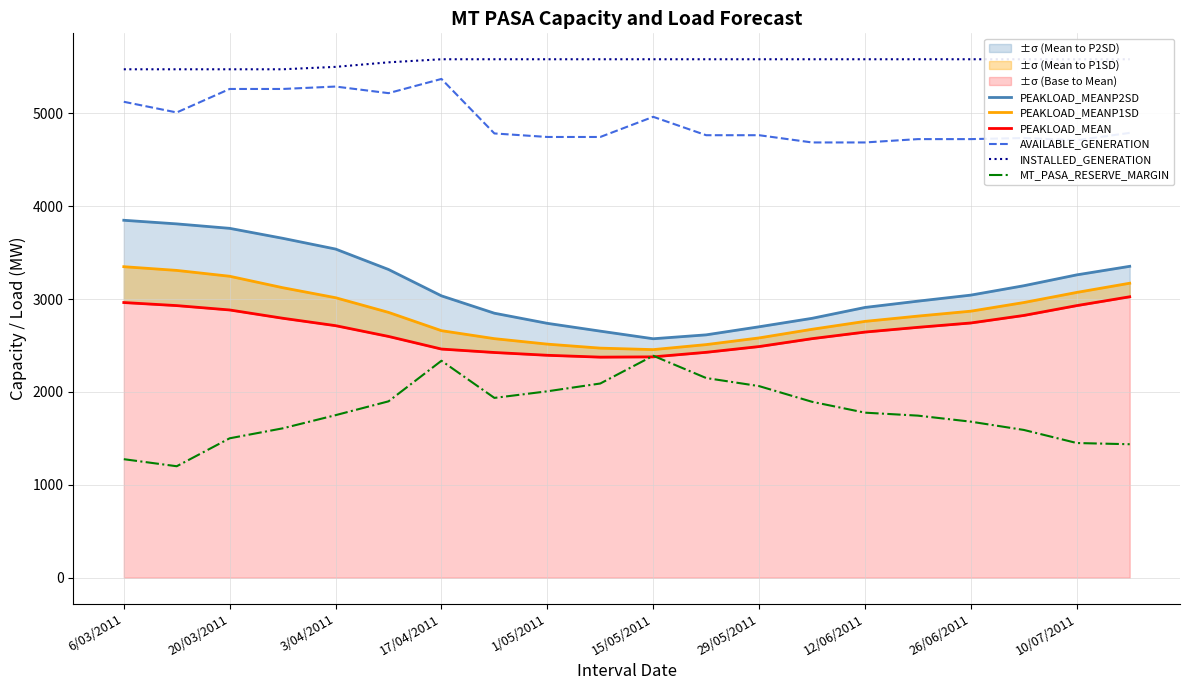

How many data points in PEAKLOAD_MEANP2SD are above 3043?

9